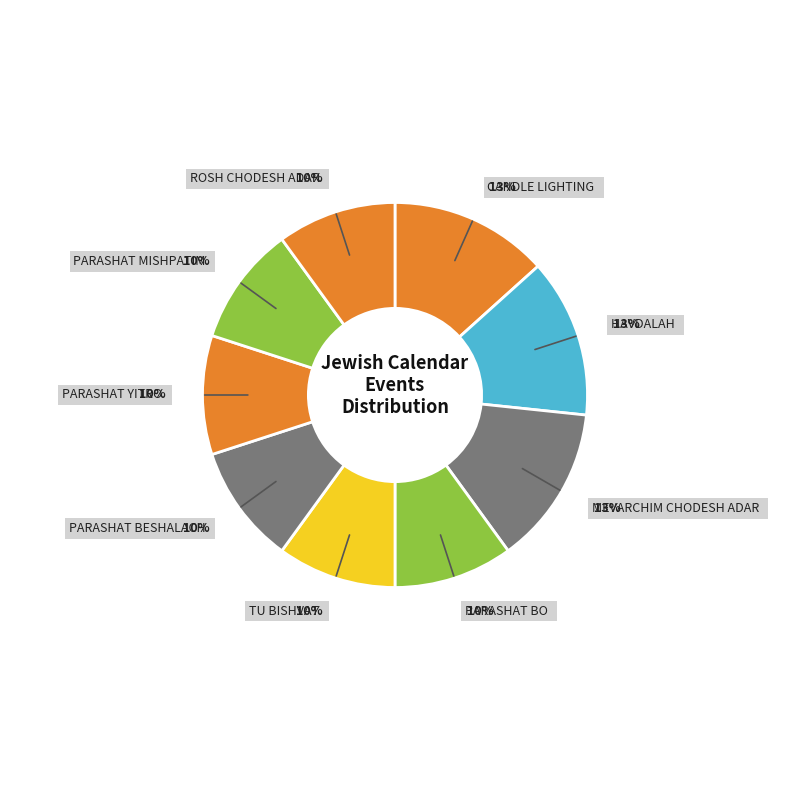

How many slices are in this pie chart?

9